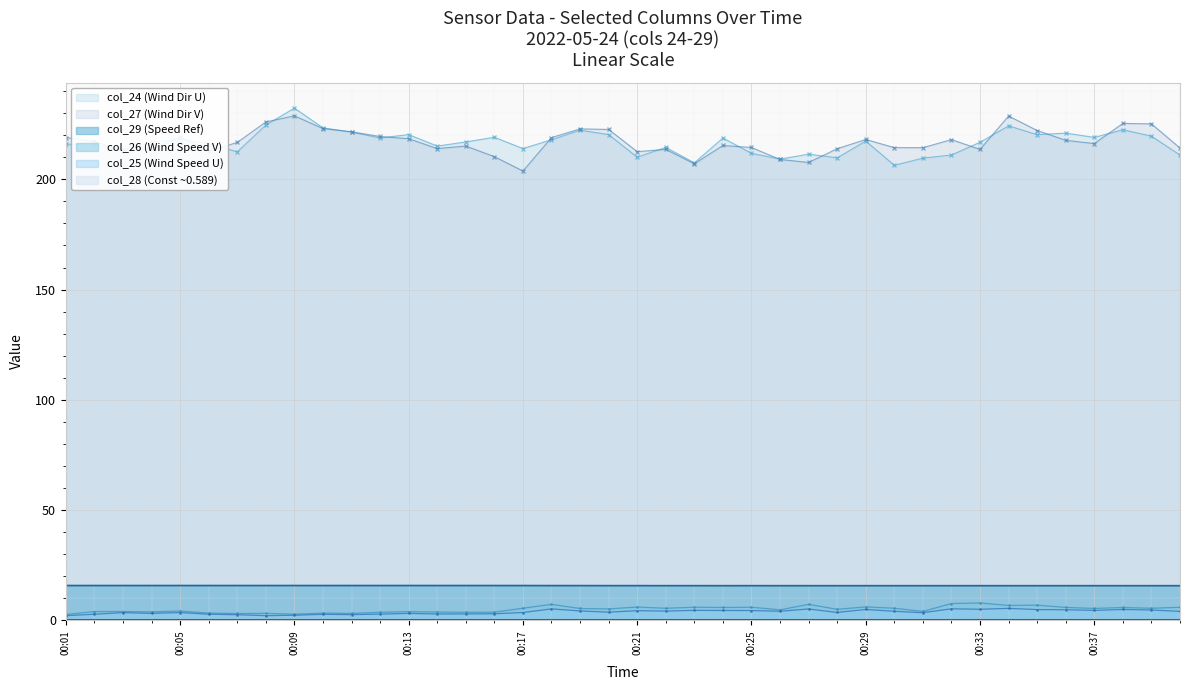

What is the difference between the highest and lowest values at 00:17?

210.4